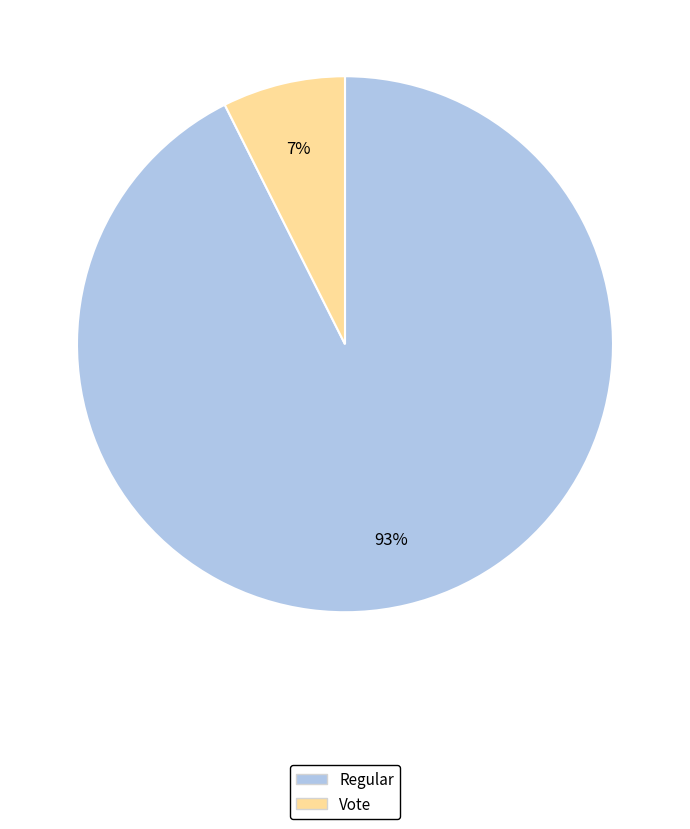

To the nearest percent, what percentage of the pie is Regular?

93%